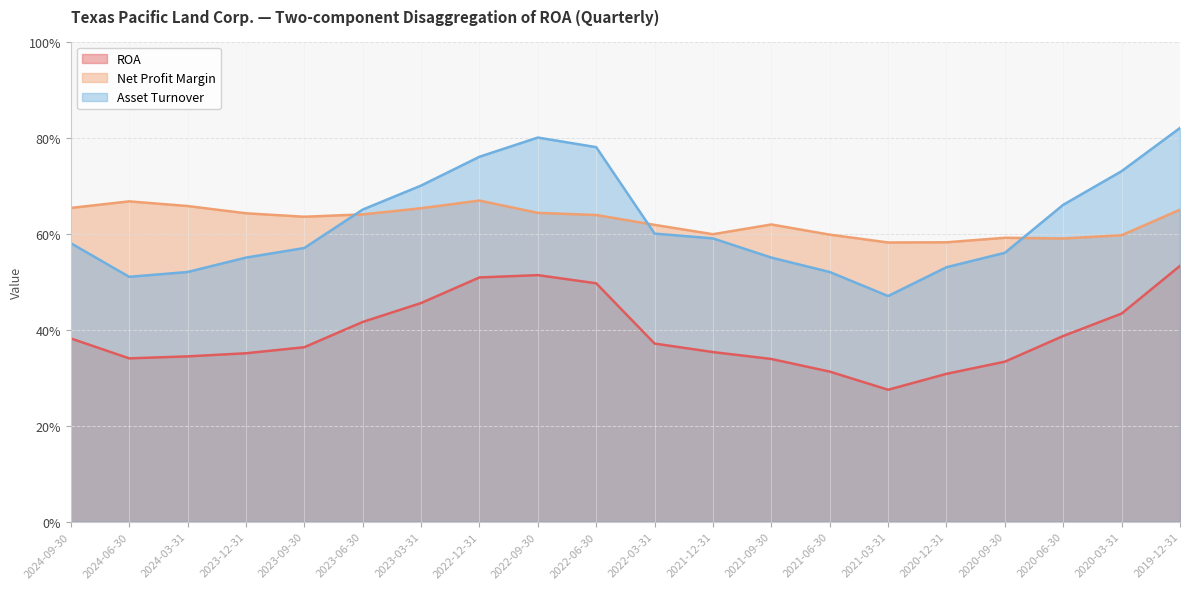

What is the total value across all series at 2024-06-30?

1.5